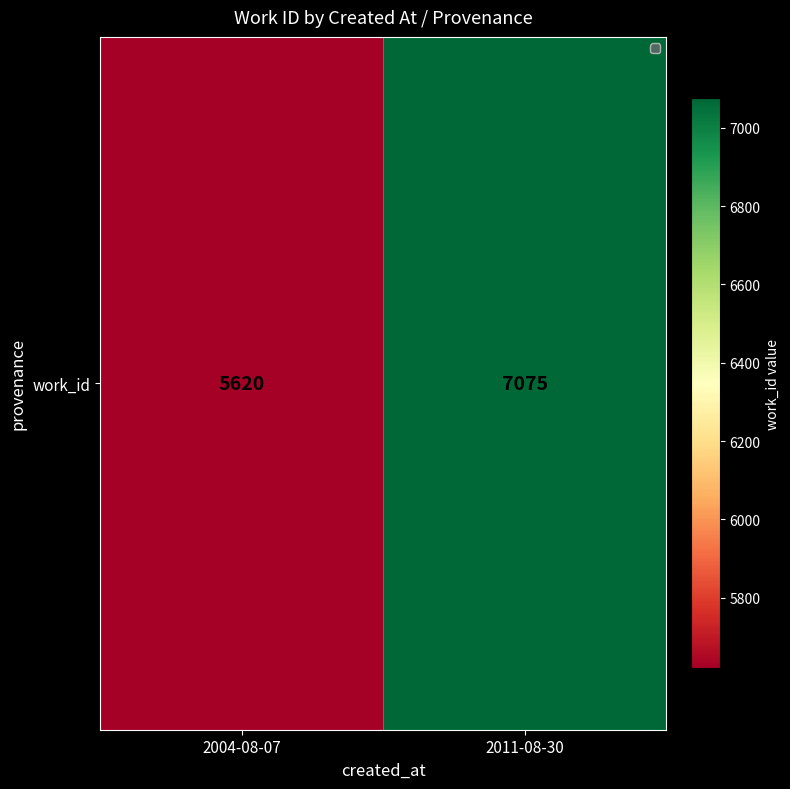

Count the values in the range 5620 to 7075.

2